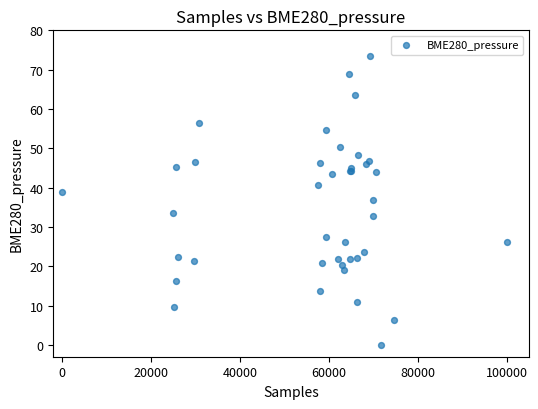

What Y value in the scatter plot is closest to 36?

36.9